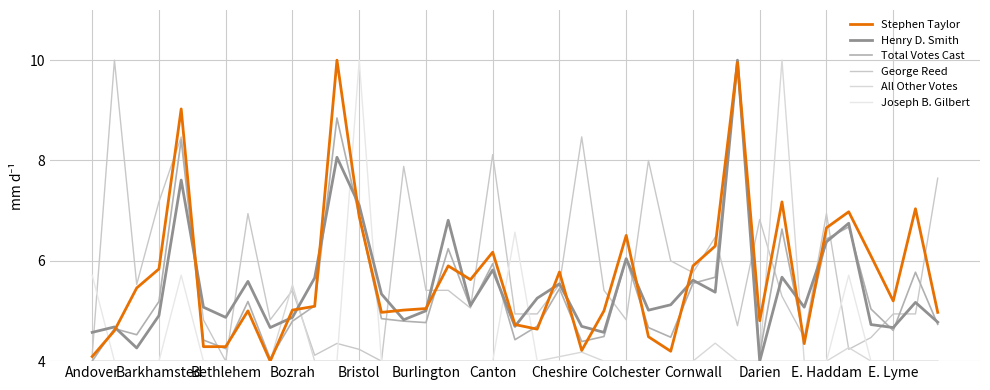

What is the difference between the maximum and minimum values in the Henry D. Smith series?

6.0